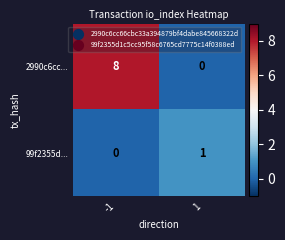

Reading left to right, what are all the values shown in this chart?

2990c6cc...: 8	0
99f2355d...: 0	1